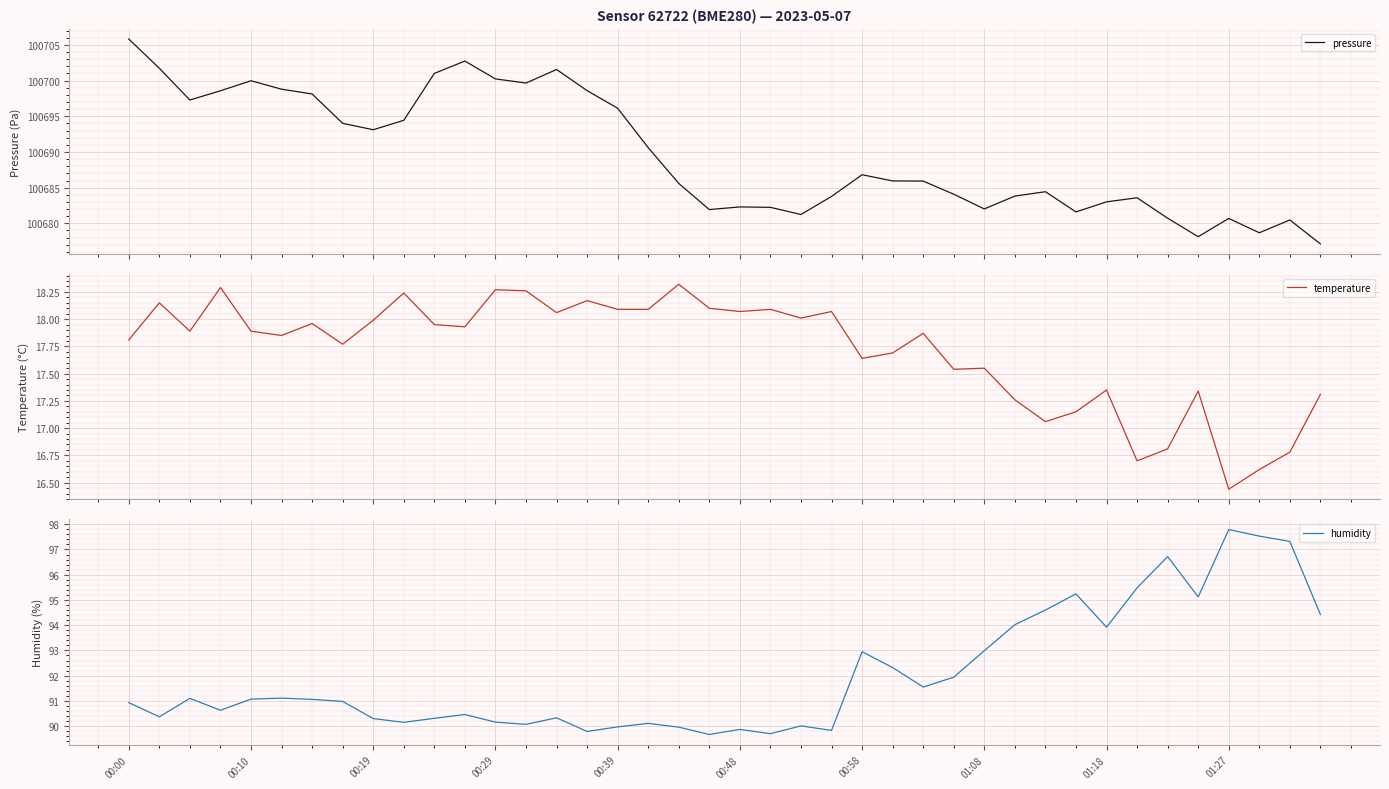

What is the lowest value of the pressure series?

100677.1